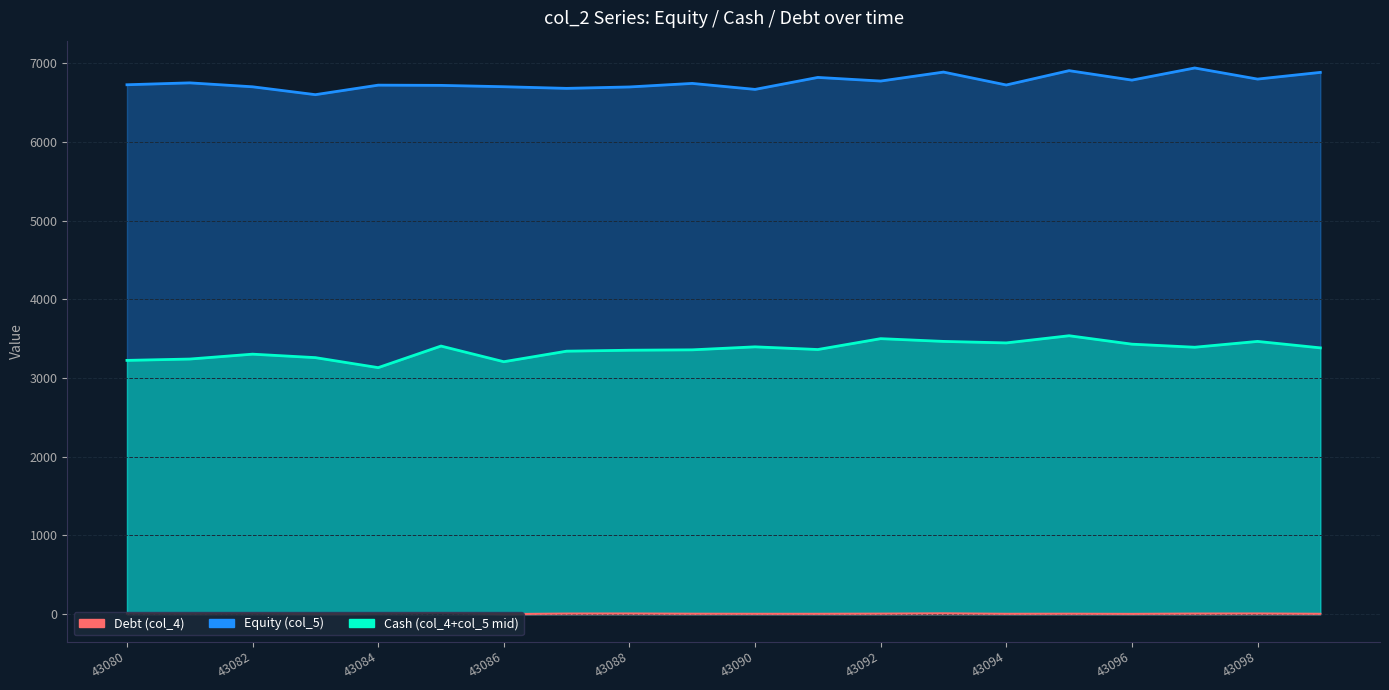

List the labels in order of Cash (col_4+col_5 mid) value, largest first.

15, 12, 13, 18, 14, 16, 43090, 10, 17, 19, 11, 43098, 43096, 43094, 43084, 43086, 43082, 43080, 43092, 43088